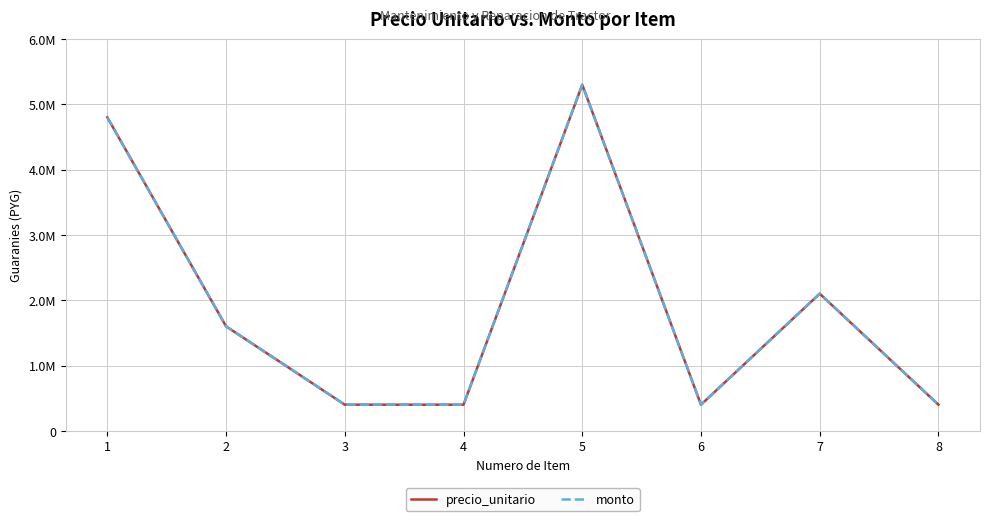

What is the minimum value for monto?

400000